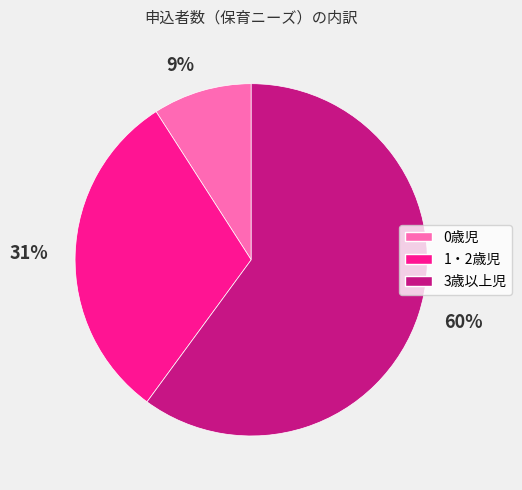

Rank the categories by value from lowest to highest.

0歳児, 1・2歳児, 3歳以上児